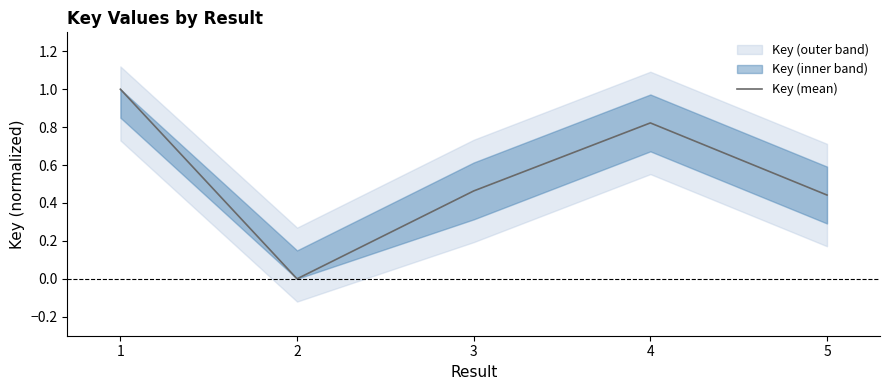

What is the difference between the maximum and minimum values?

1.0